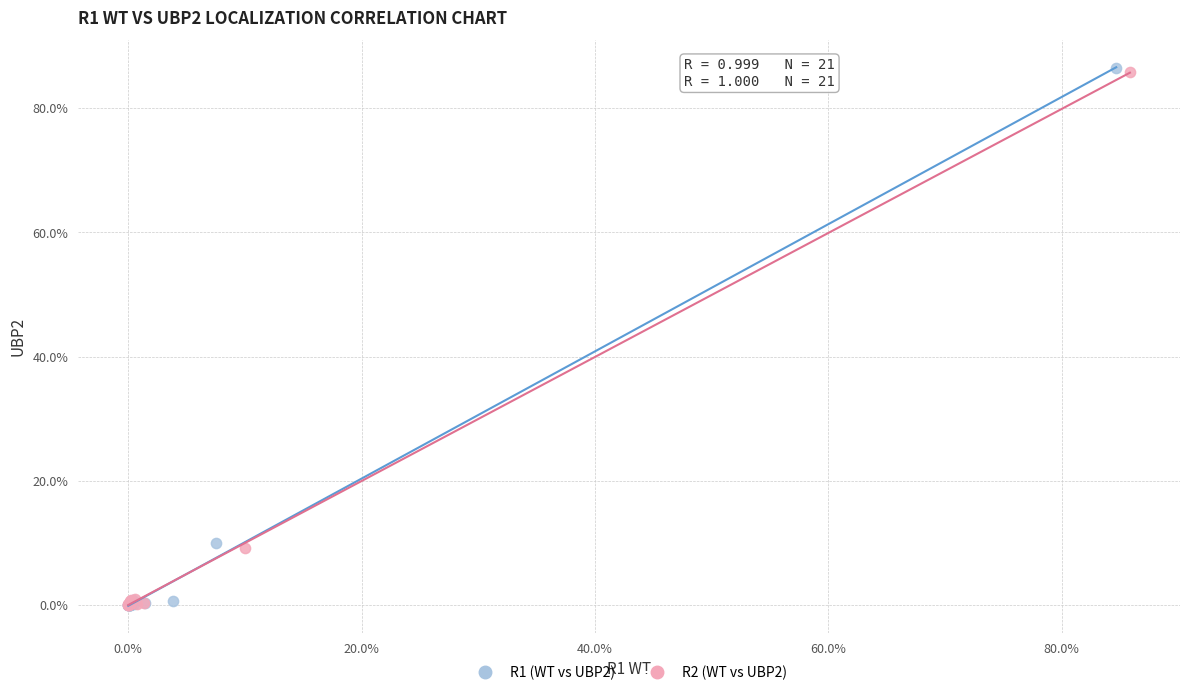

What are all the series names shown in the legend?

R1 (WT vs UBP2), R2 (WT vs UBP2)